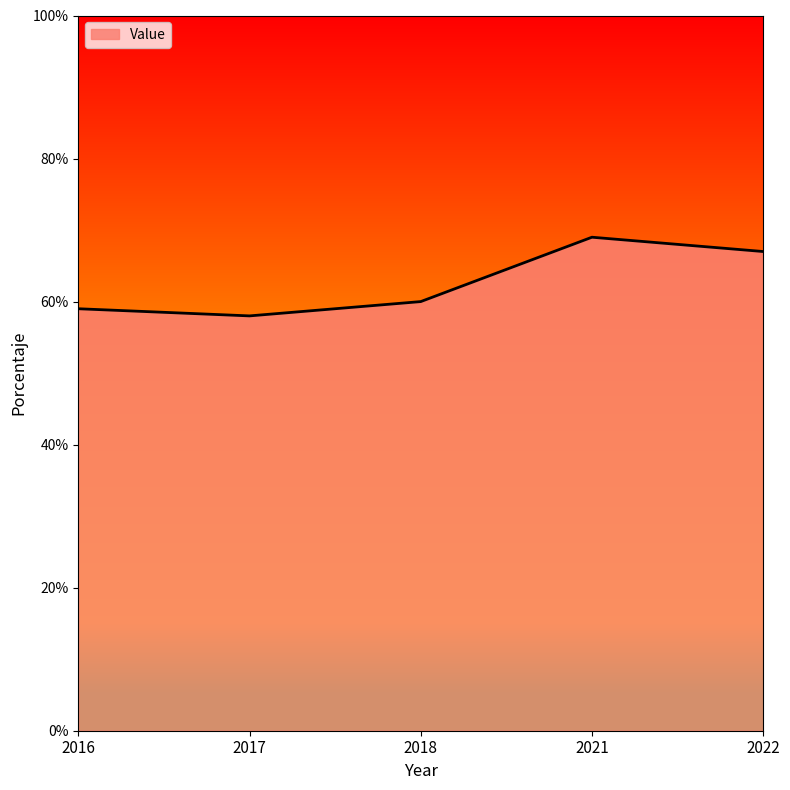

At which category does the data reach its first local peak?

2021